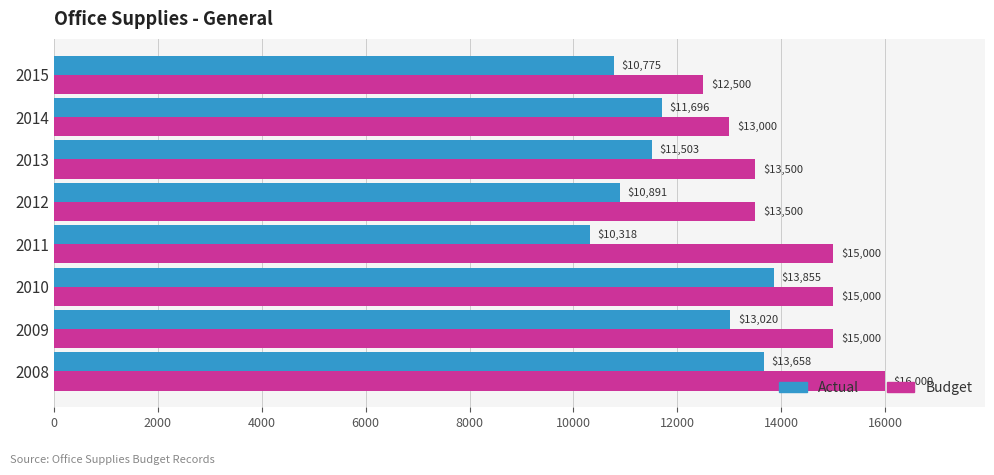

List the labels in order of Actual value, smallest first.

2011, 2015, 2012, 2013, 2014, 2009, 2008, 2010